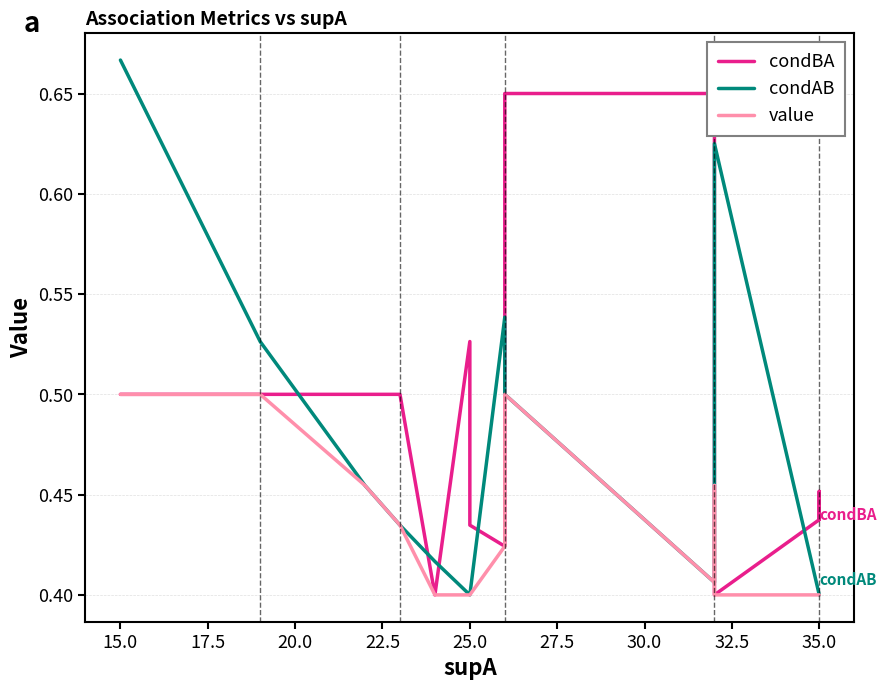

At how many categories does at least one series exceed 0?

19